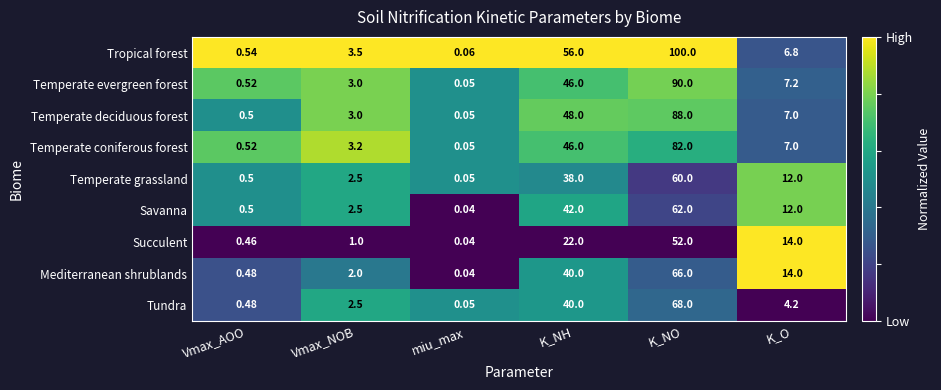

Which category has the lowest value across all series?

miu_max